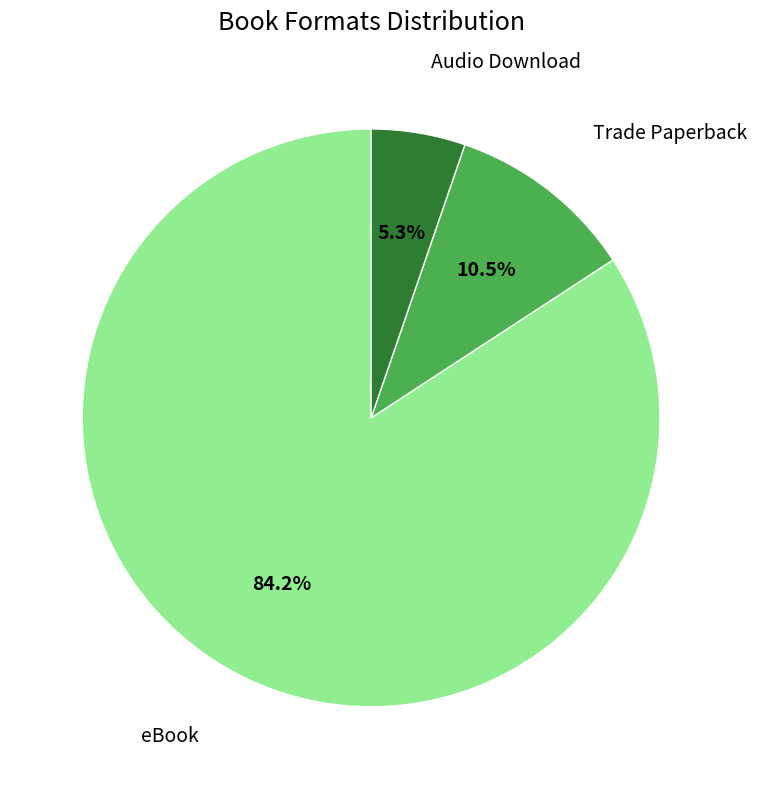

Does any single category account for the majority?

Yes